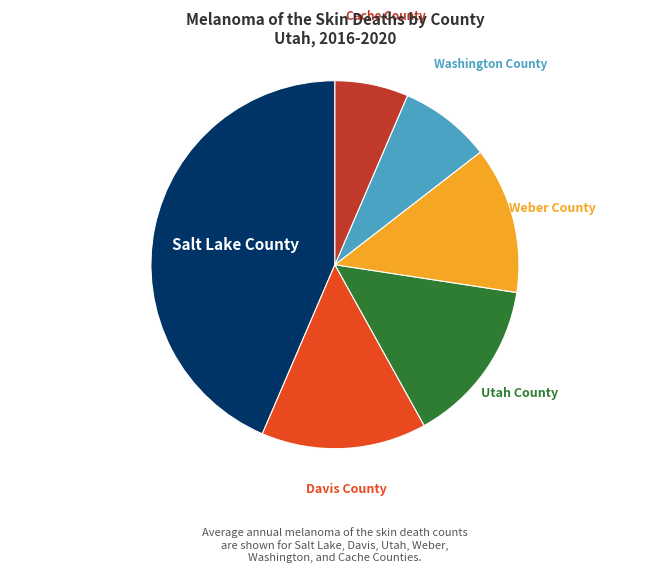

Which has a higher value, Davis County or Washington County?

Davis County